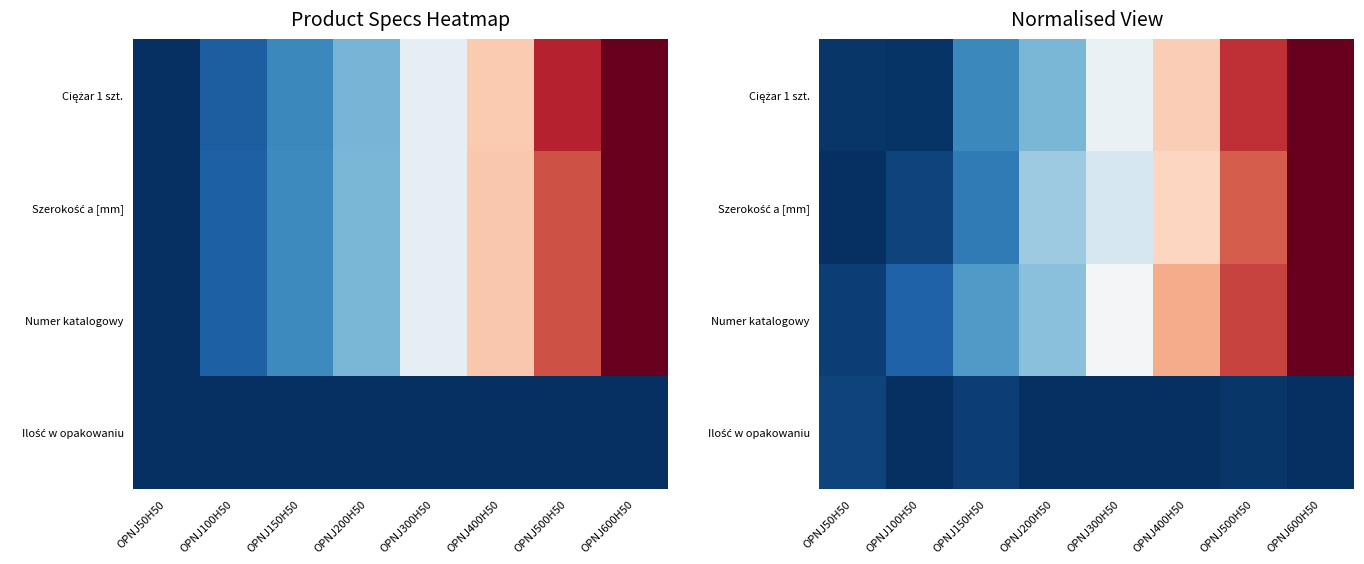

Which series has the largest total across all categories?

Numer katalogowy